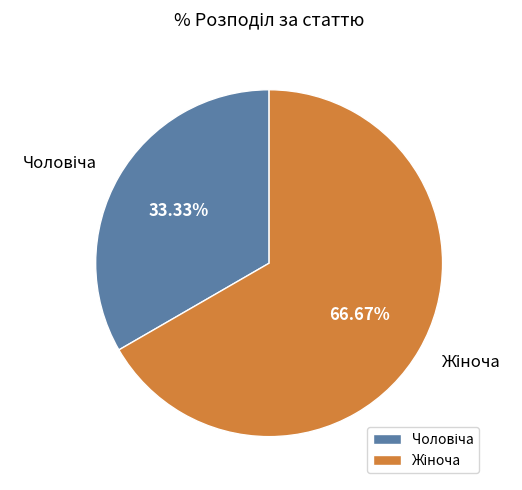

How many slices are in this pie chart?

2